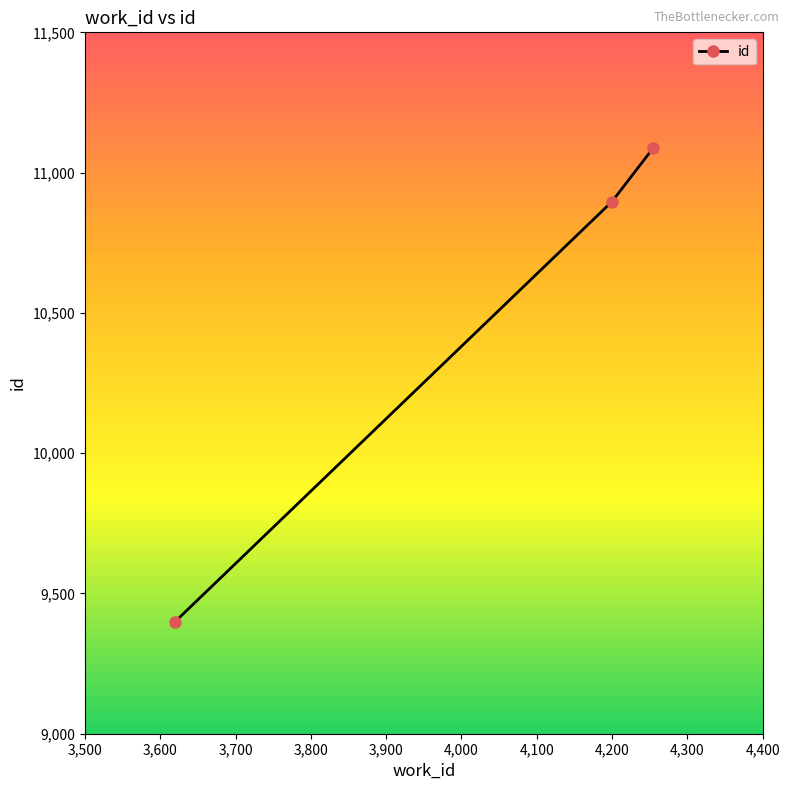

What is the minimum value shown in the chart?

9400